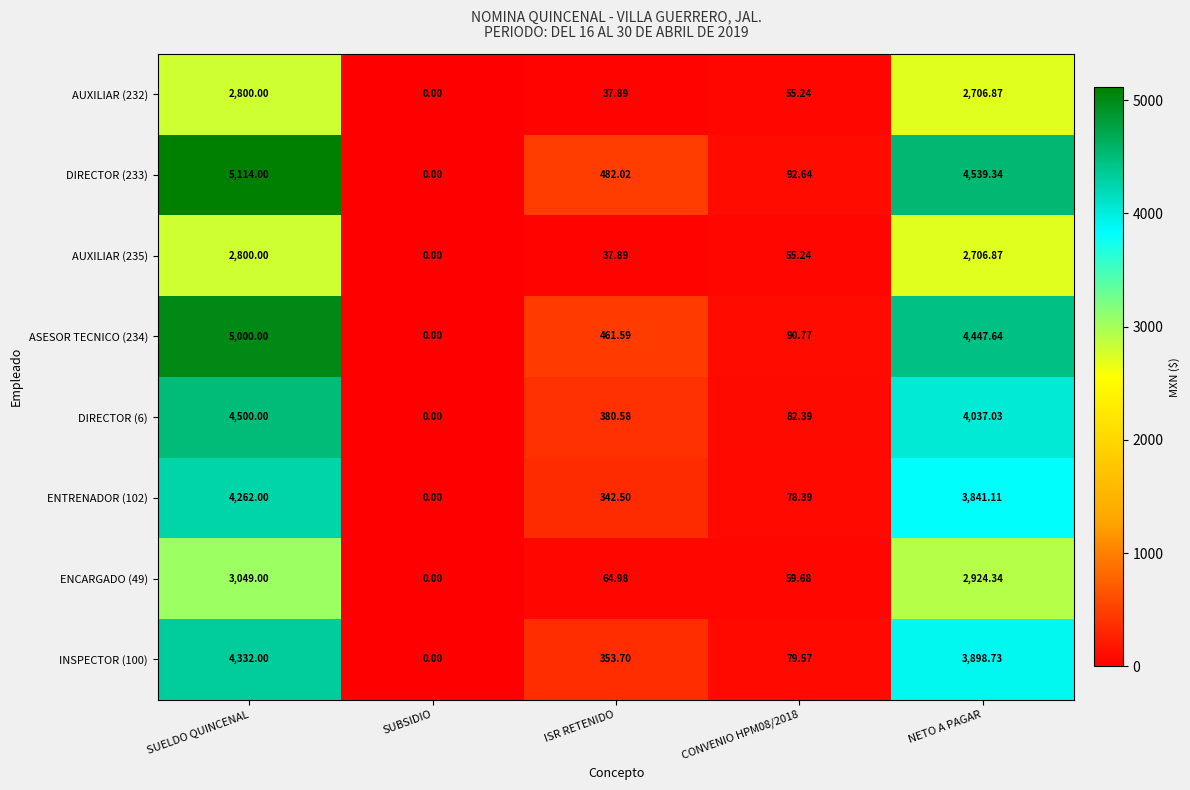

Which category has the highest value across all series?

SUELDO QUINCENAL